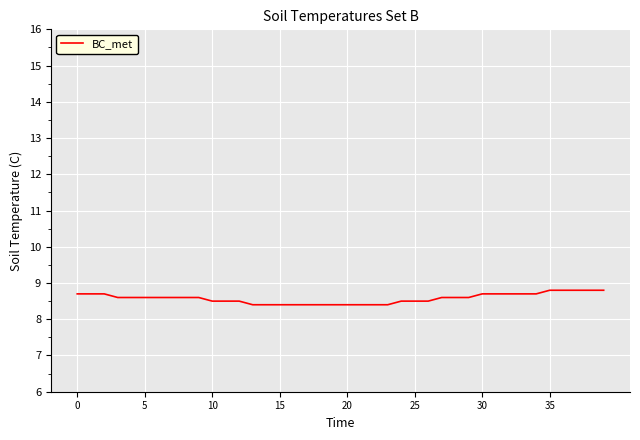

What is the minimum value shown in the chart?

8.4